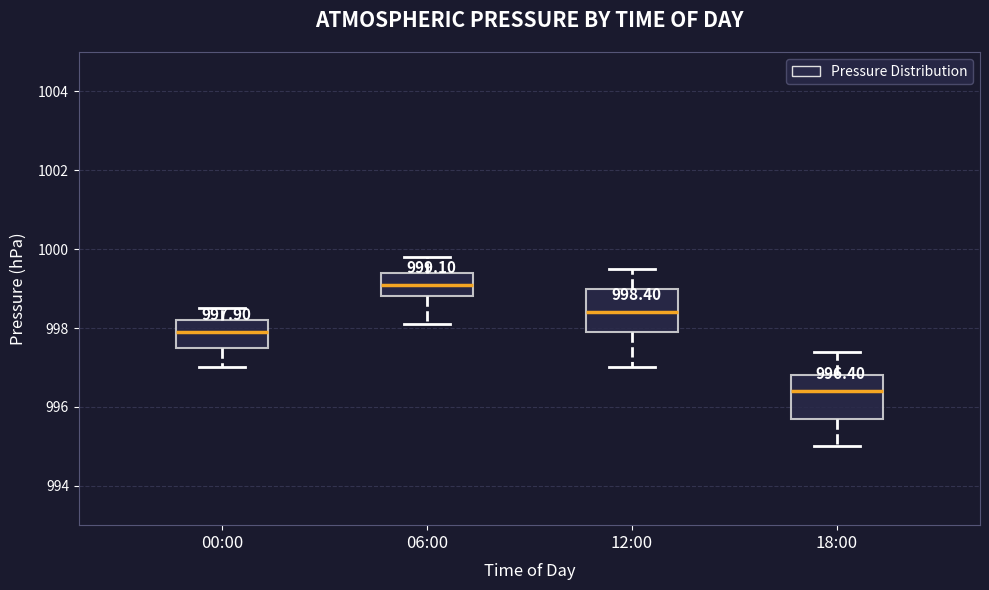

Which box has the highest median line?

06:00